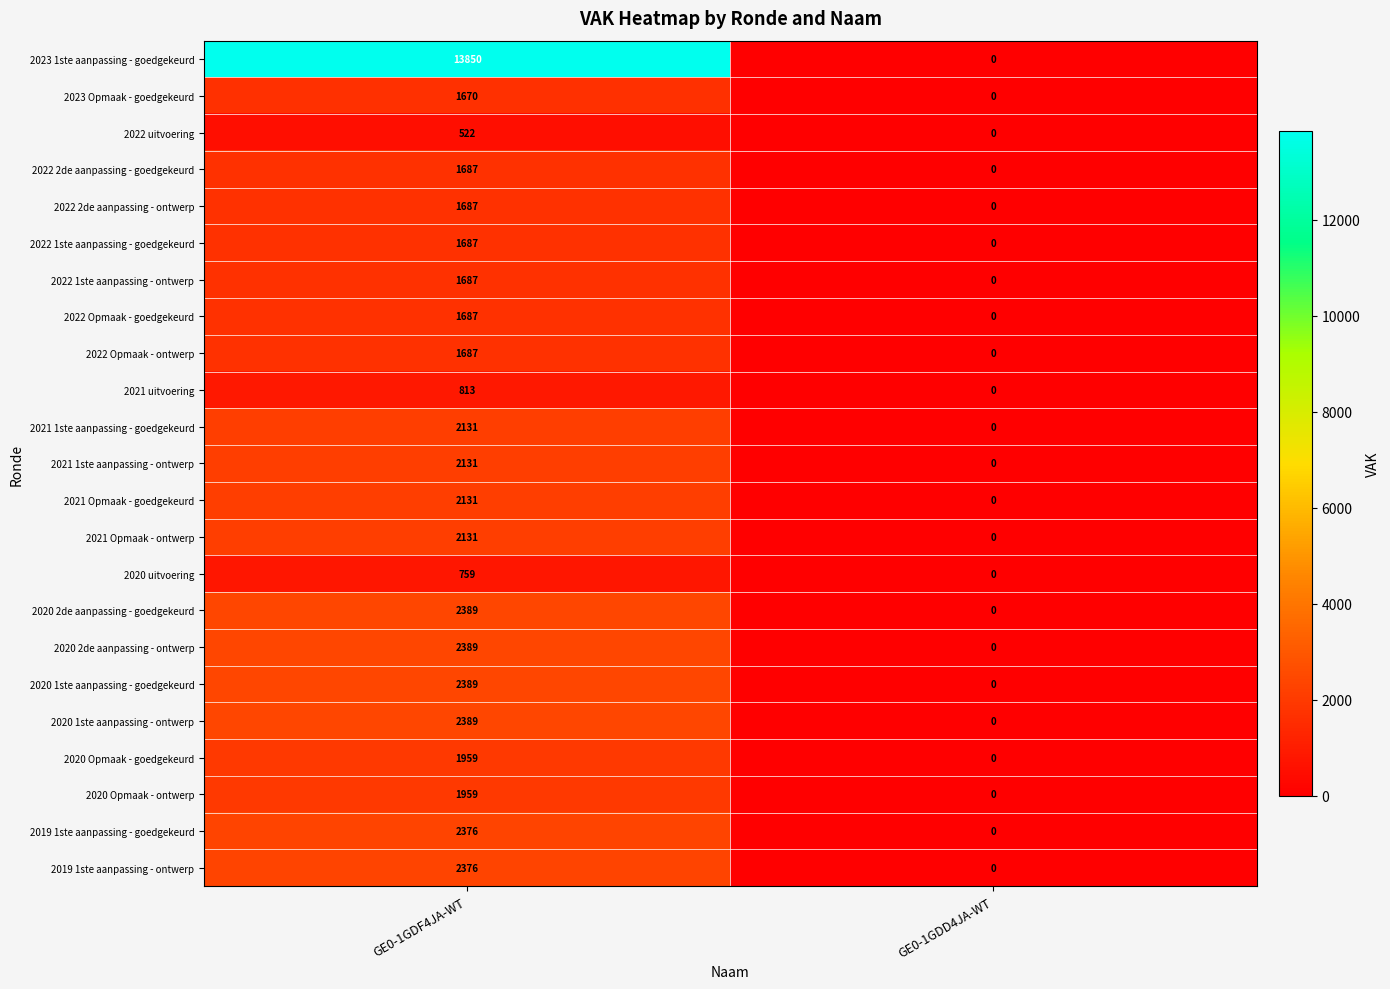

Which series has the largest total across all categories?

2023 1ste aanpassing - goedgekeurd